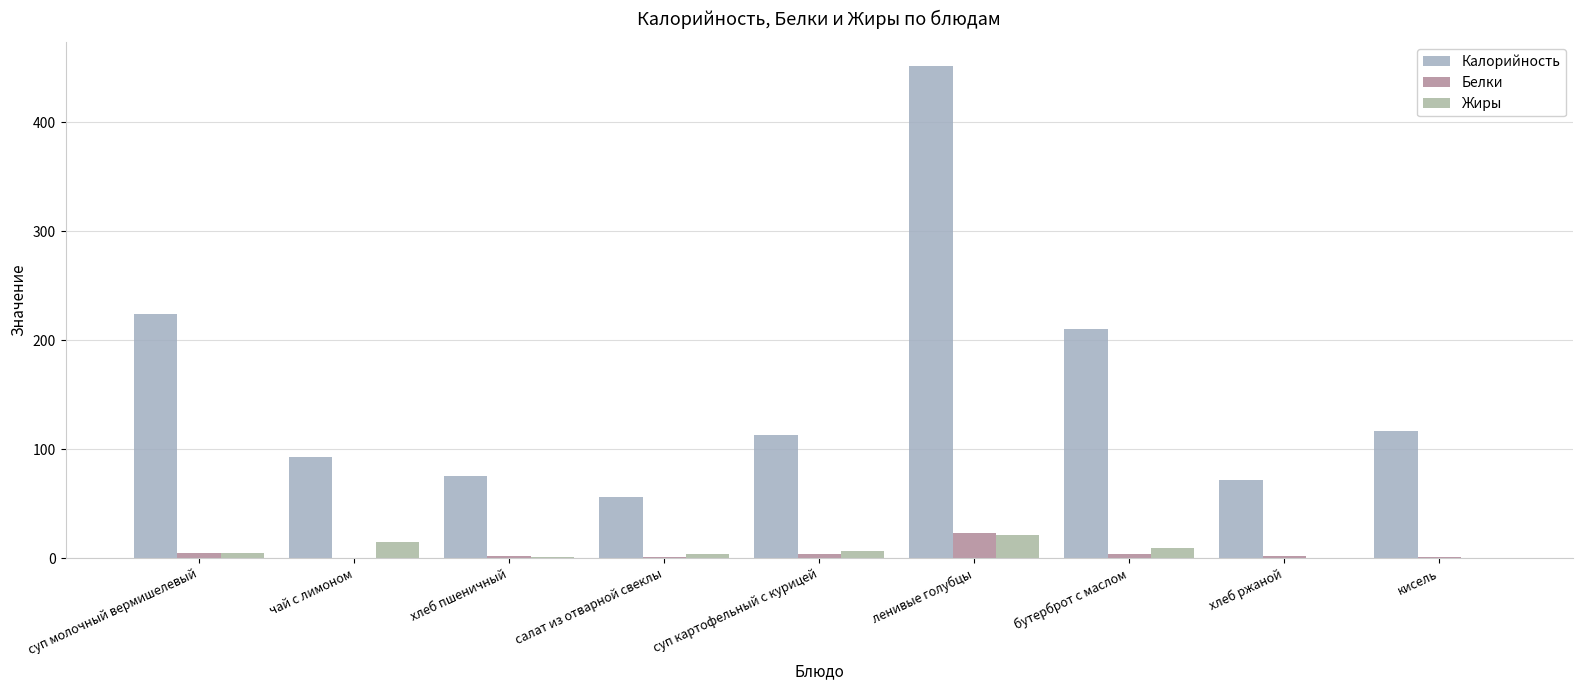

How many distinct data groups are displayed?

3